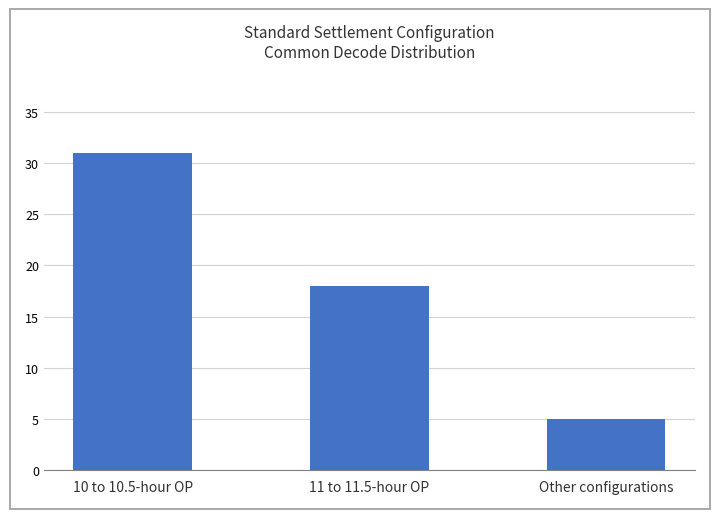

How many values are between 5 and 31?

3